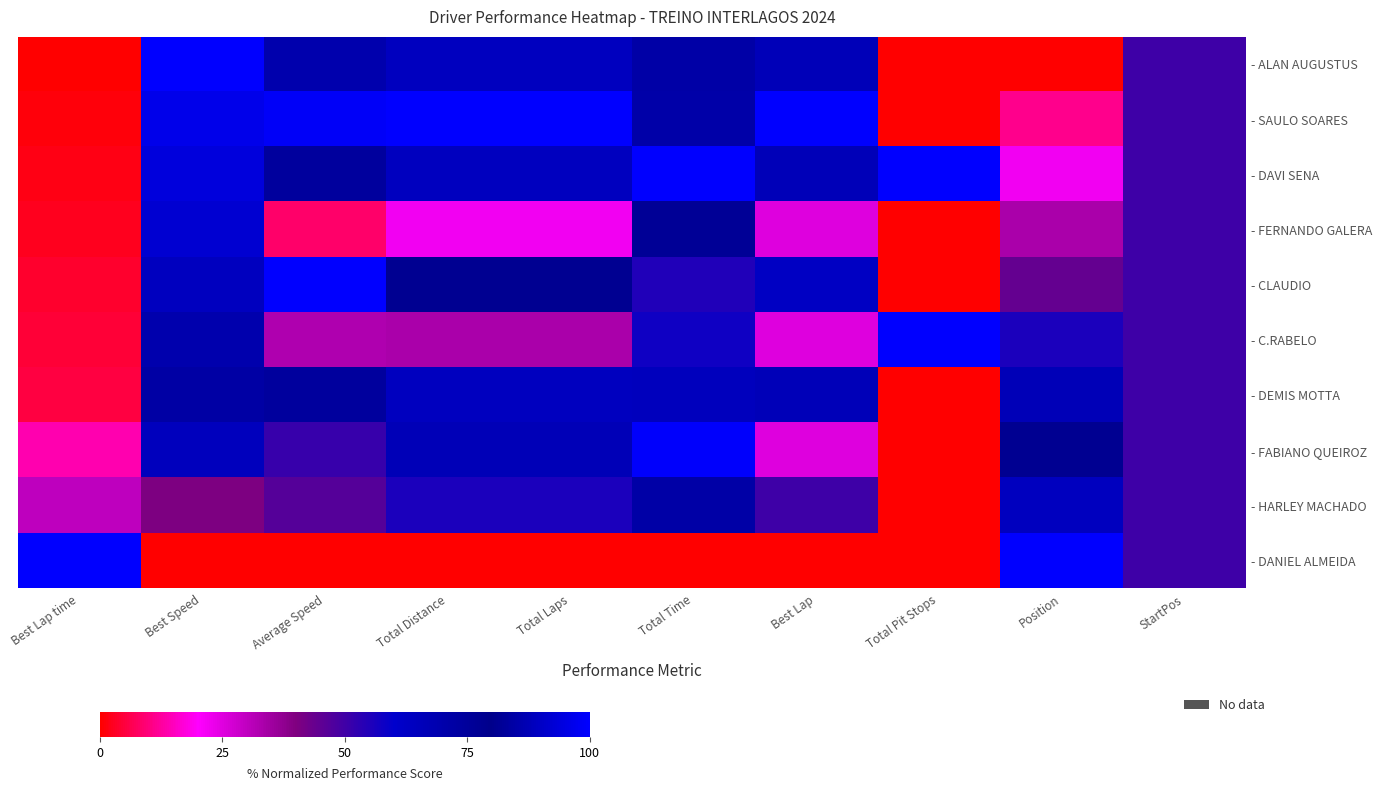

At which category is the sum across all series the highest?

Best Speed